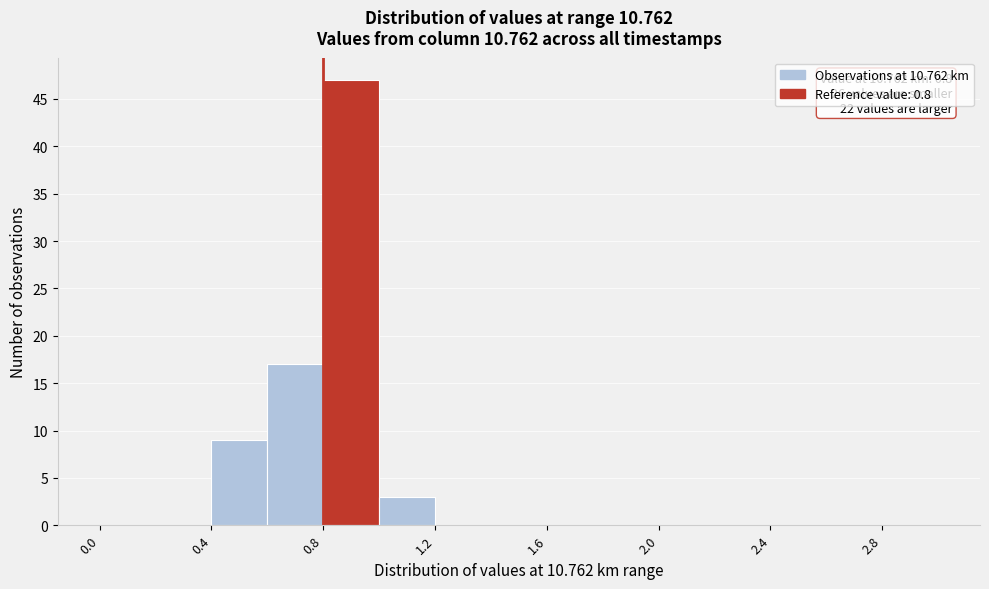

Over which range of the x-axis is the bar tallest?

0.8 to 1.0